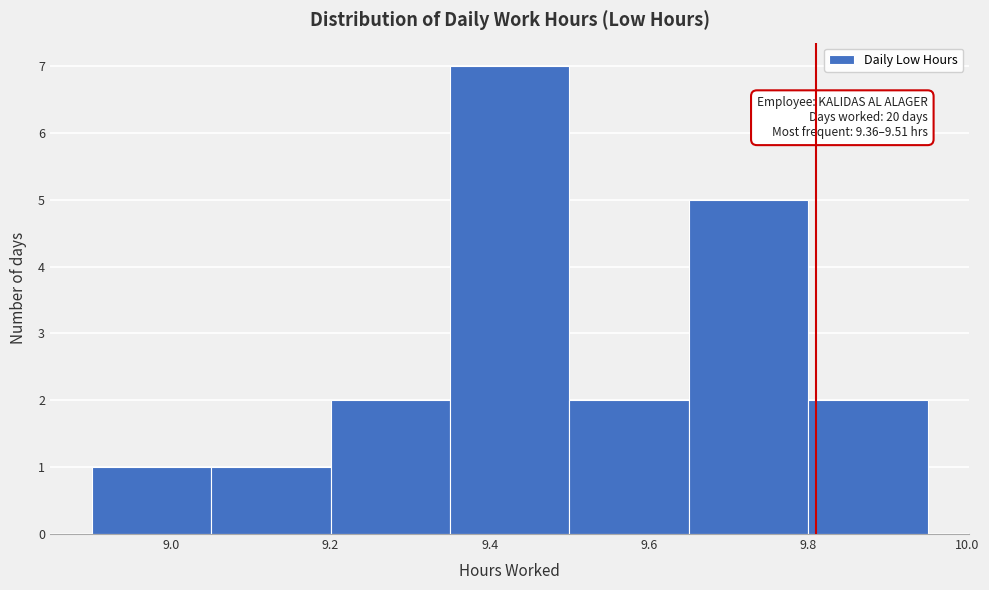

Which range on the x-axis has the tallest bar?

9.35 to 9.50